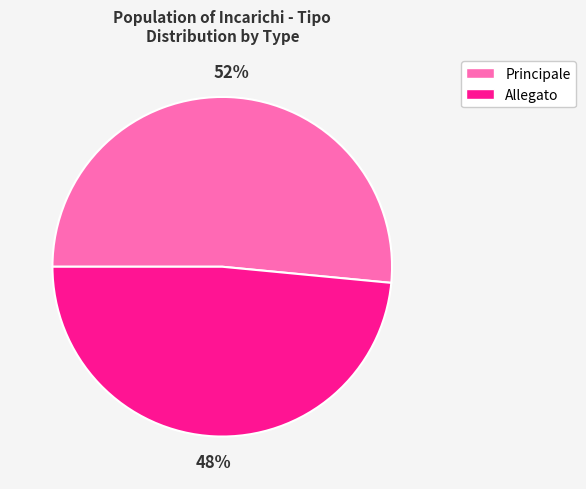

Rank the categories by value from lowest to highest.

Allegato, Principale